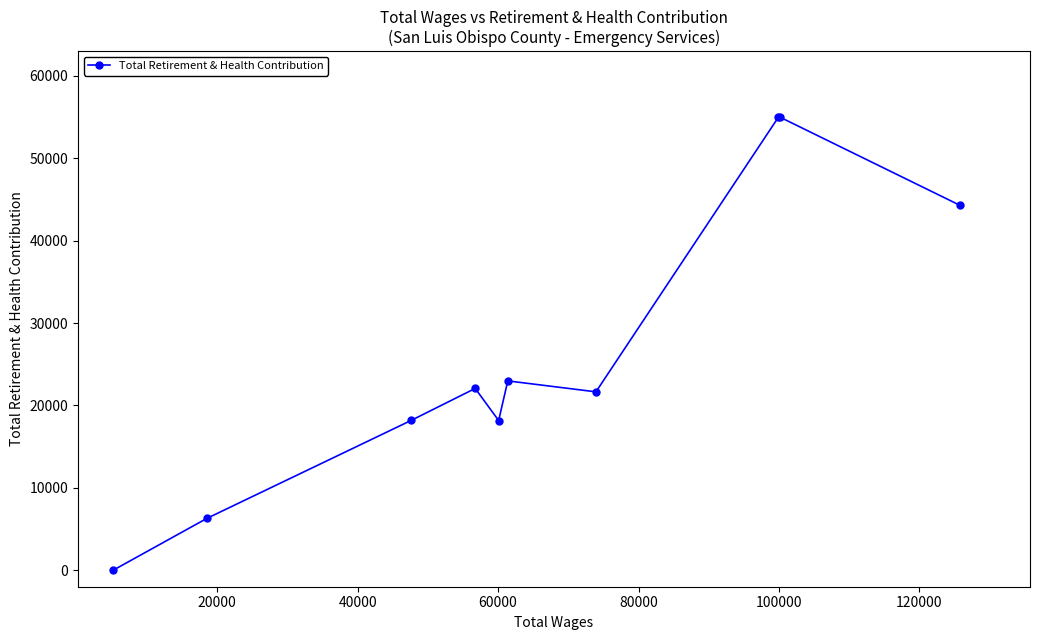

What is the average value?

26362